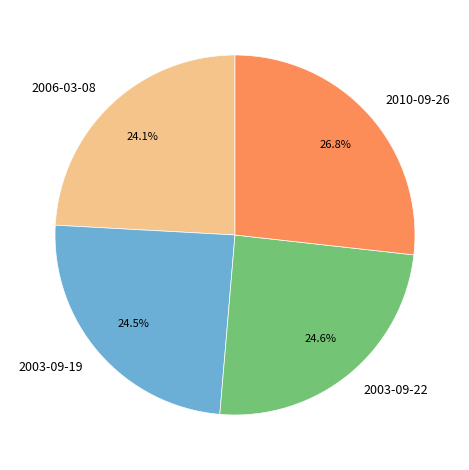

To the nearest percent, what percentage of the pie is 2010-09-26?

27%